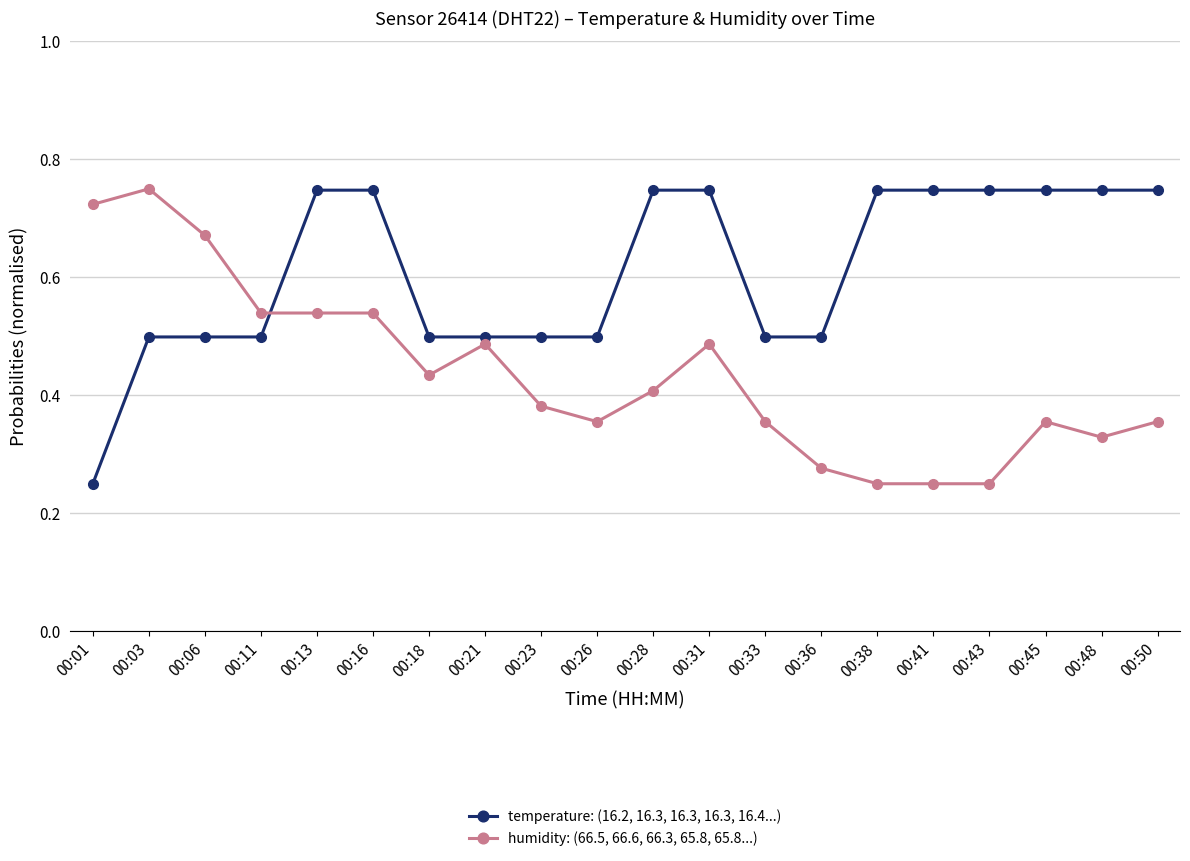

What is the sum of all temperature: (16.2, 16.3, 16.3, 16.3, 16.4...) values?

12.2